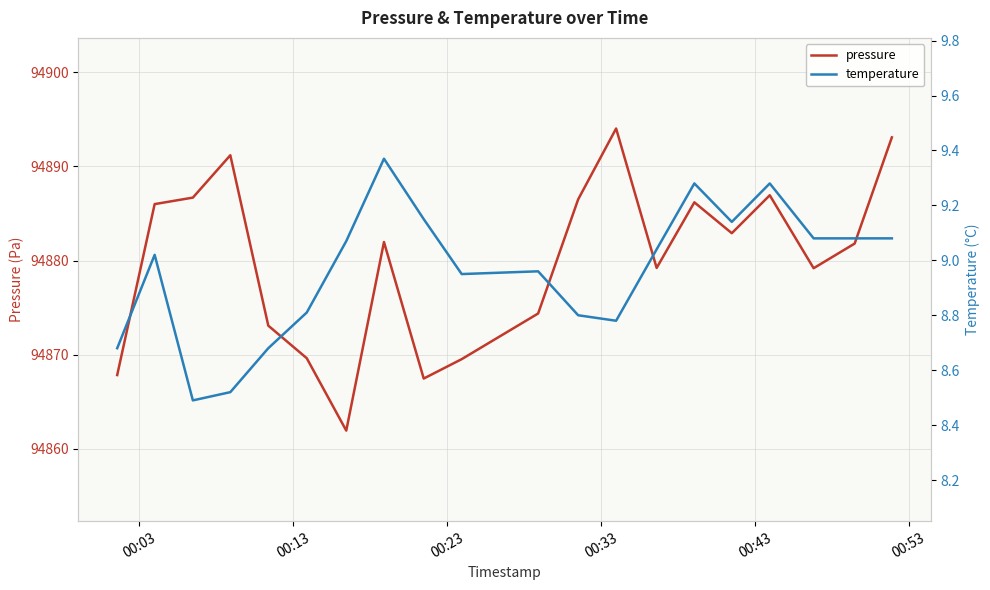

True or false: temperature and pressure intersect in this chart.

False